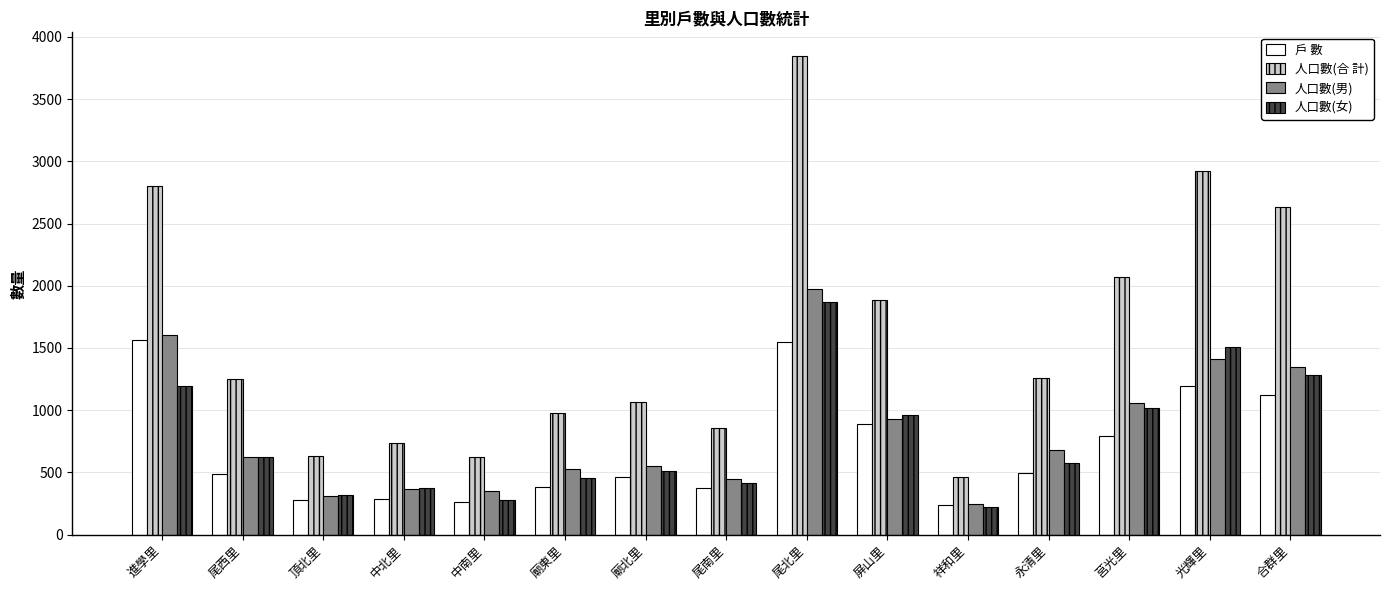

Are the bars horizontal?

No